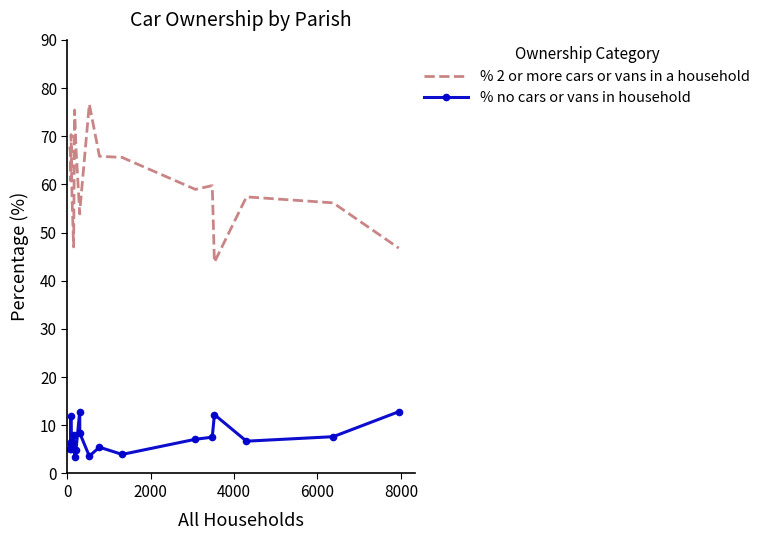

What is the average value of the % 2 or more cars or vans in a household series?

60.9